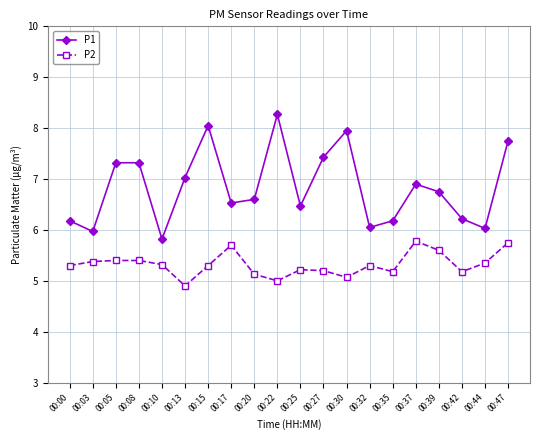

What is the total value across all series at 00:47?

13.5